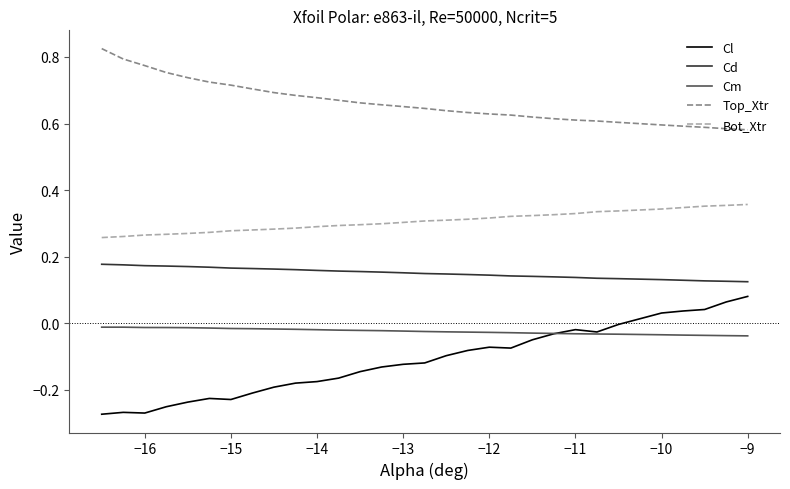

Which series has the largest range (max minus min)?

Cl